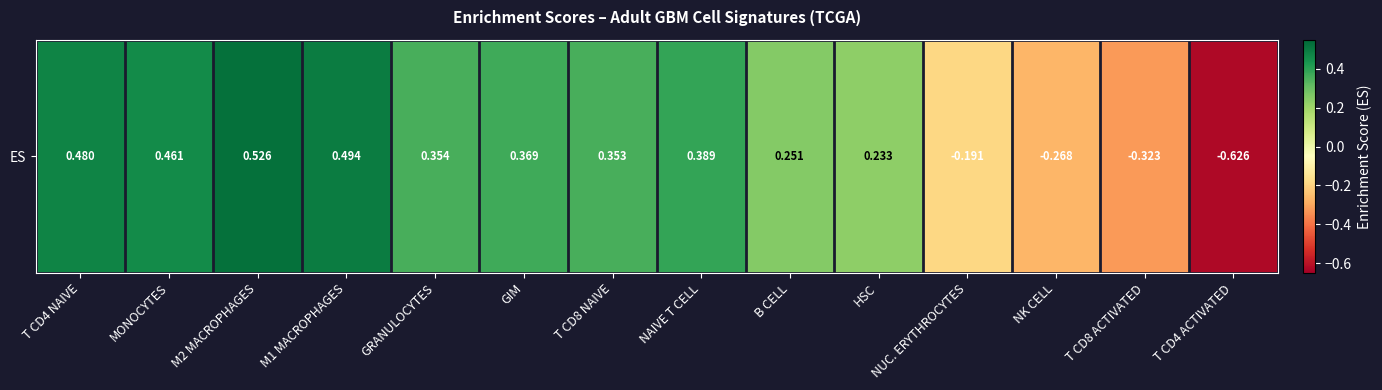

Reading left to right, what are all the values shown in this chart?

T CD4 NAIVE=0.5	MONOCYTES=0.5	M2 MACROPHAGES=0.5	M1 MACROPHAGES=0.5	GRANULOCYTES=0.4	GIM=0.4	T CD8 NAIVE=0.4	NAIVE T CELL=0.4	B CELL=0.3	HSC=0.2	NUC. ERYTHROCYTES=-0.2	NK CELL=-0.3	T CD8 ACTIVATED=-0.3	T CD4 ACTIVATED=-0.6